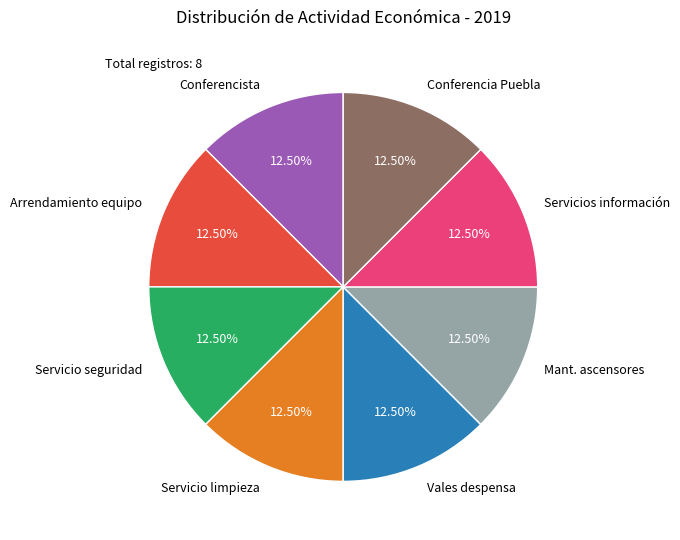

Approximately how many times larger is the value at Arrendamiento equipo compared to Mant. ascensores?

1.0